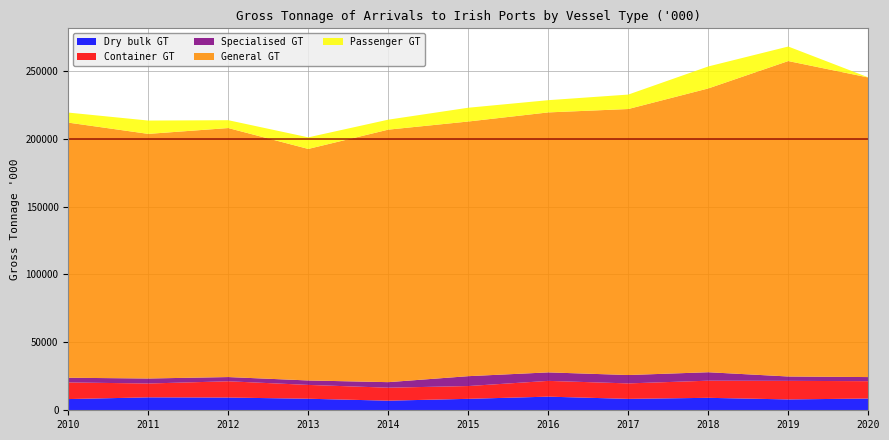

Reading right to left, what are all the values shown in this chart?

Dry bulk GT: 2020=8645	2019=7994	2018=9174	2017=8406	2016=10035	2015=8425	2014=7071	2013=8500	2012=9380	2011=9519	2010=8255
Container GT: 2020=12785	2019=13665	2018=12613	2017=11384	2016=11607	2015=9417	2014=9560	2013=10176	2012=11976	2011=10190	2010=12253
Specialised GT: 2020=3021	2019=3221	2018=6227	2017=6166	2016=6260	2015=7271	2014=4080	2013=3279	2012=3105	2011=3691	2010=3449
General GT: 2020=220596	2019=232268	2018=208967	2017=195874	2016=191436	2015=187520	2014=185931	2013=170487	2012=183353	2011=180121	2010=187863
Passenger GT: 2020=96	2019=10701	2018=16193	2017=10637	2016=9006	2015=10147	2014=7358	2013=8534	2012=5784	2011=9819	2010=7395